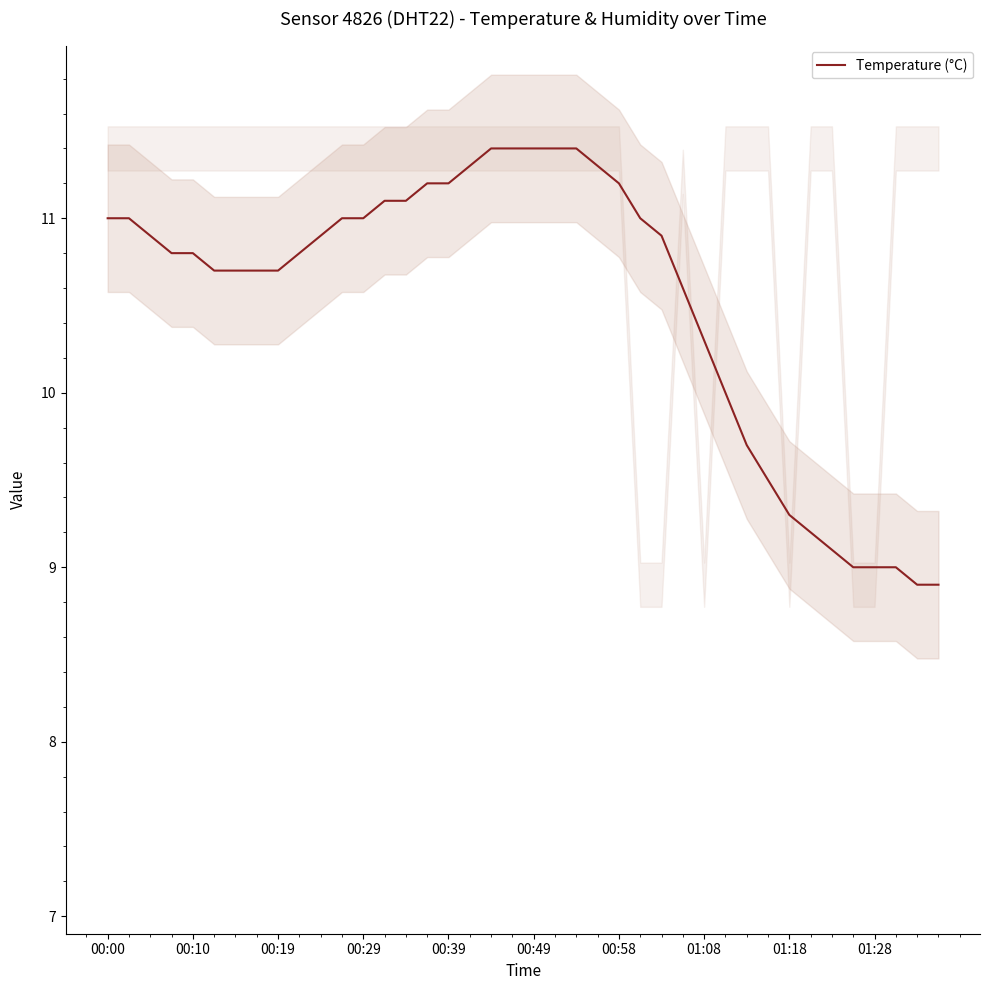

What is the change in value from 37 to 38?

-0.1